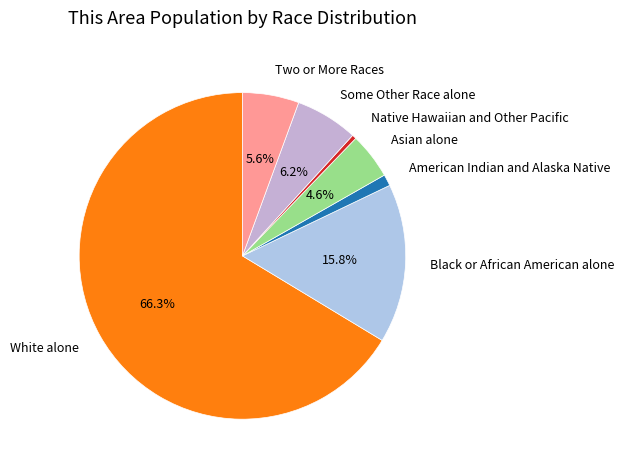

To the nearest percent, what portion does American Indian and Alaska Native represent?

1%